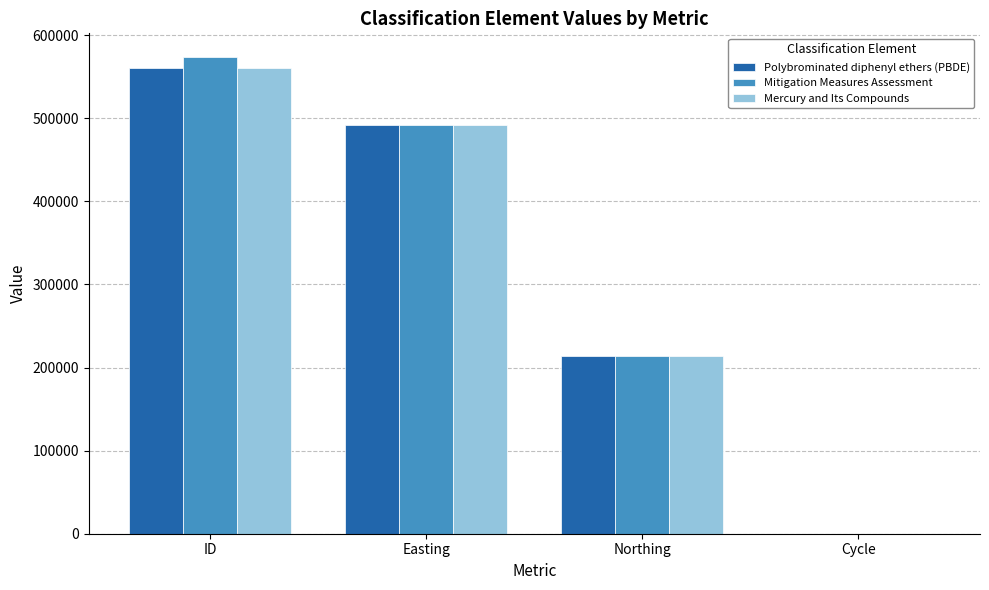

What is the average value of the Mitigation Measures Assessment series?

319900